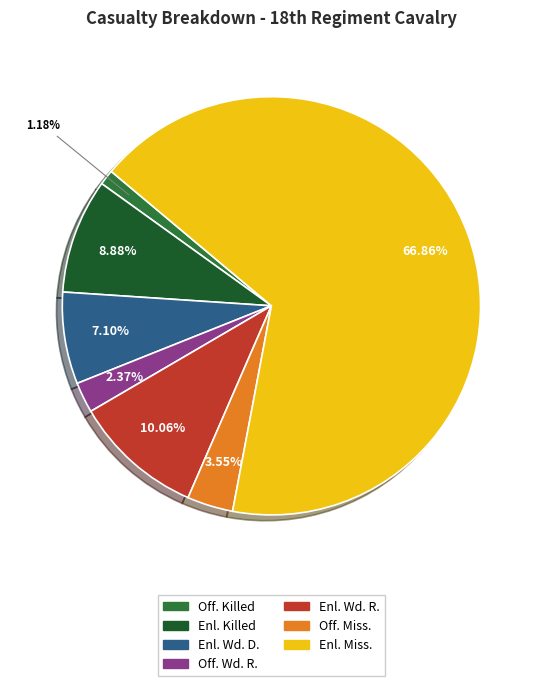

How many segments does this pie chart have?

7